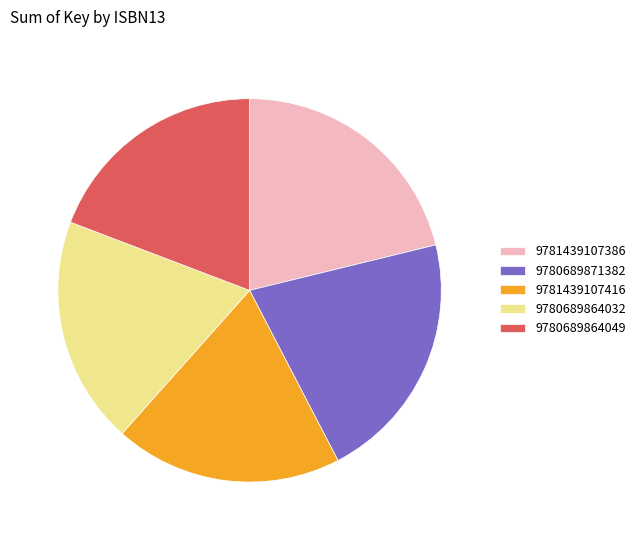

Which has a higher value, 9781439107386 or 9780689864032?

9781439107386